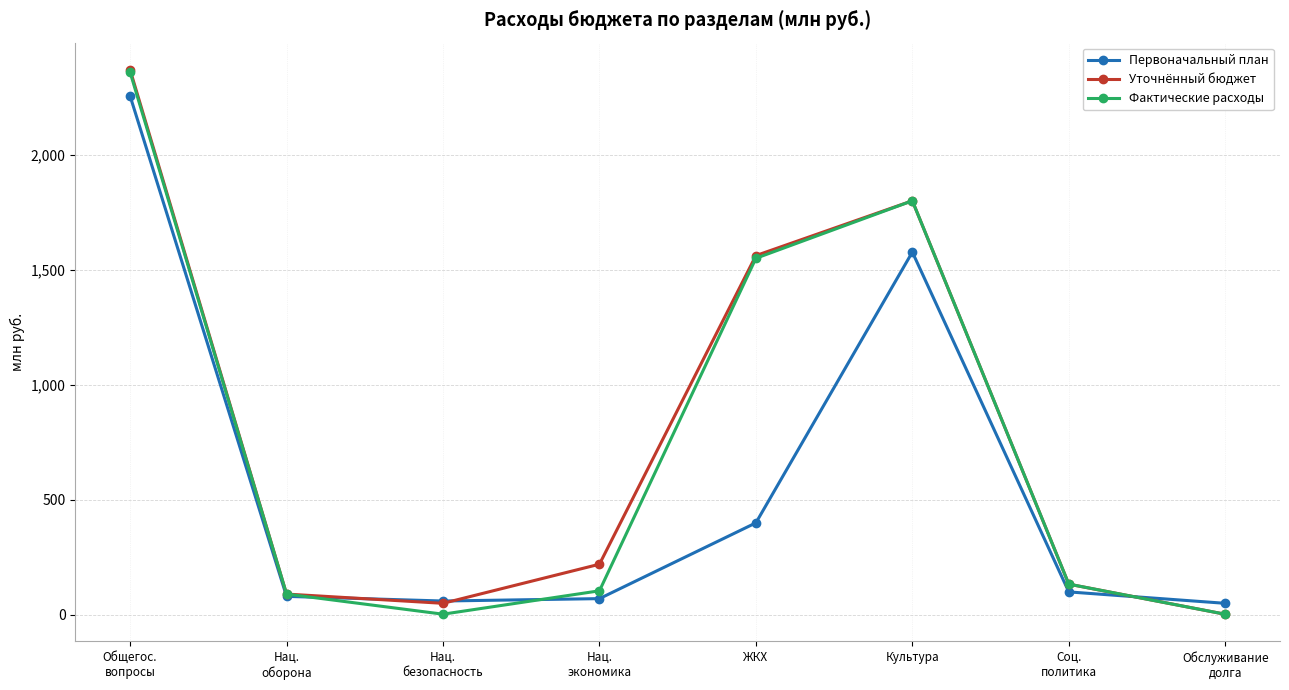

What is the maximum value for Фактические расходы?

2357.3